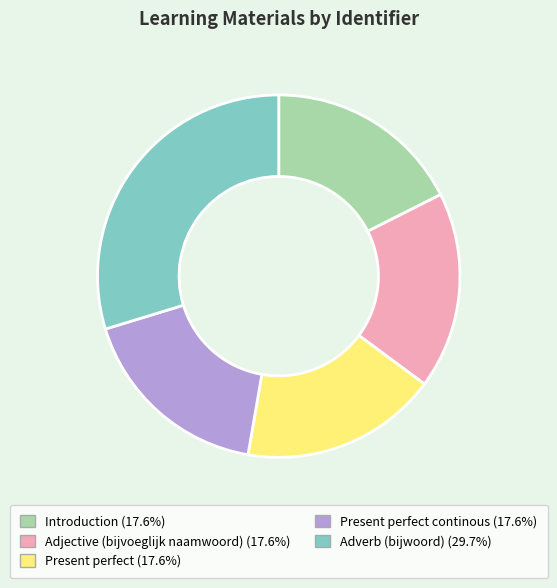

Is there a majority slice in this chart?

No